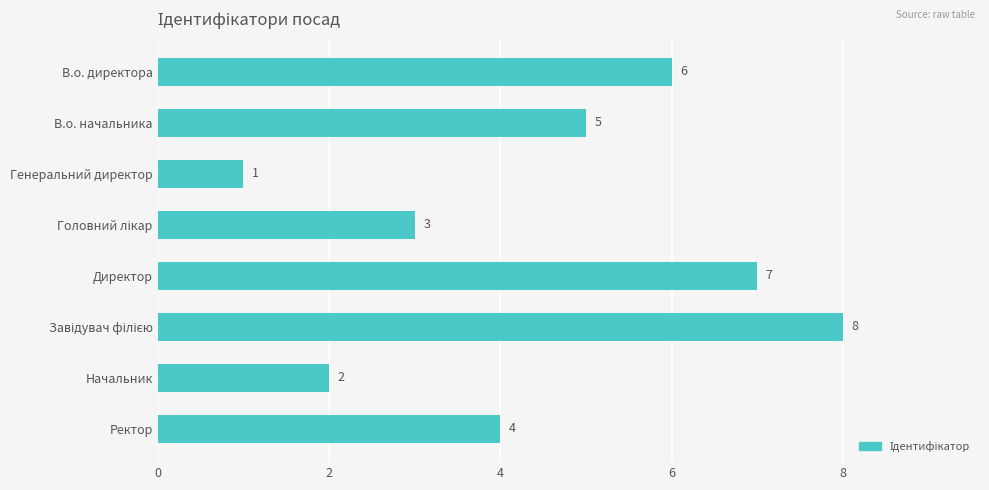

What position from the bottom is Ректор?

1